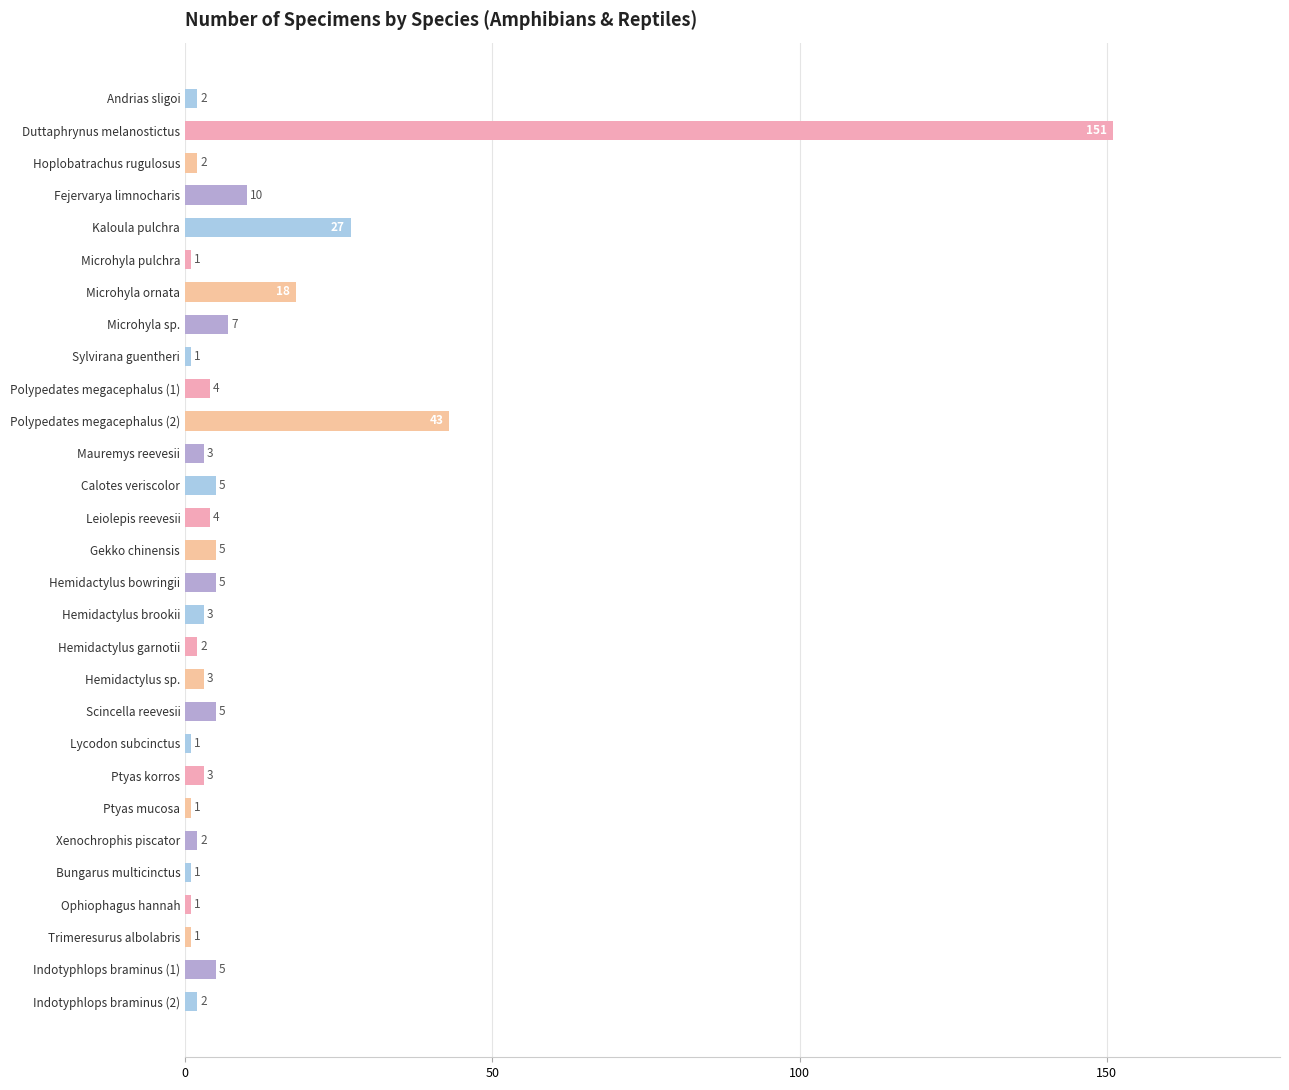

Reading top to bottom, extract all data points from this chart.

2	151	2	10	27	1	18	7	1	4	43	3	5	4	5	5	3	2	3	5	1	3	1	2	1	1	1	5	2